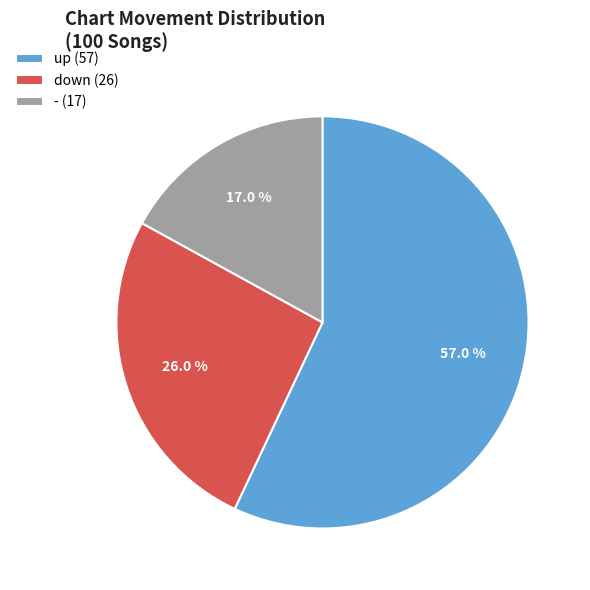

The up slice represents 42% of the pie. True or false?

False